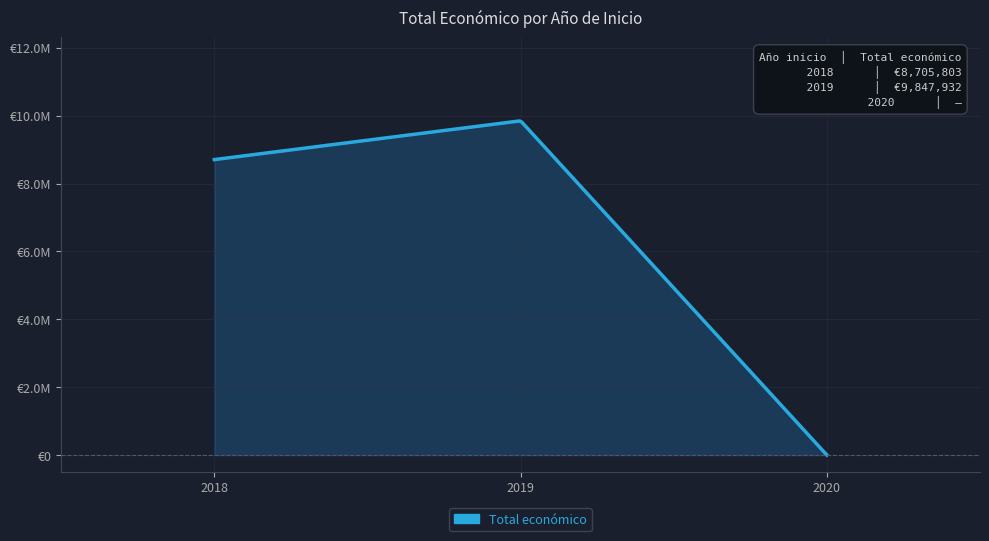

True or false: the data shows 9847932 at 2019.

True